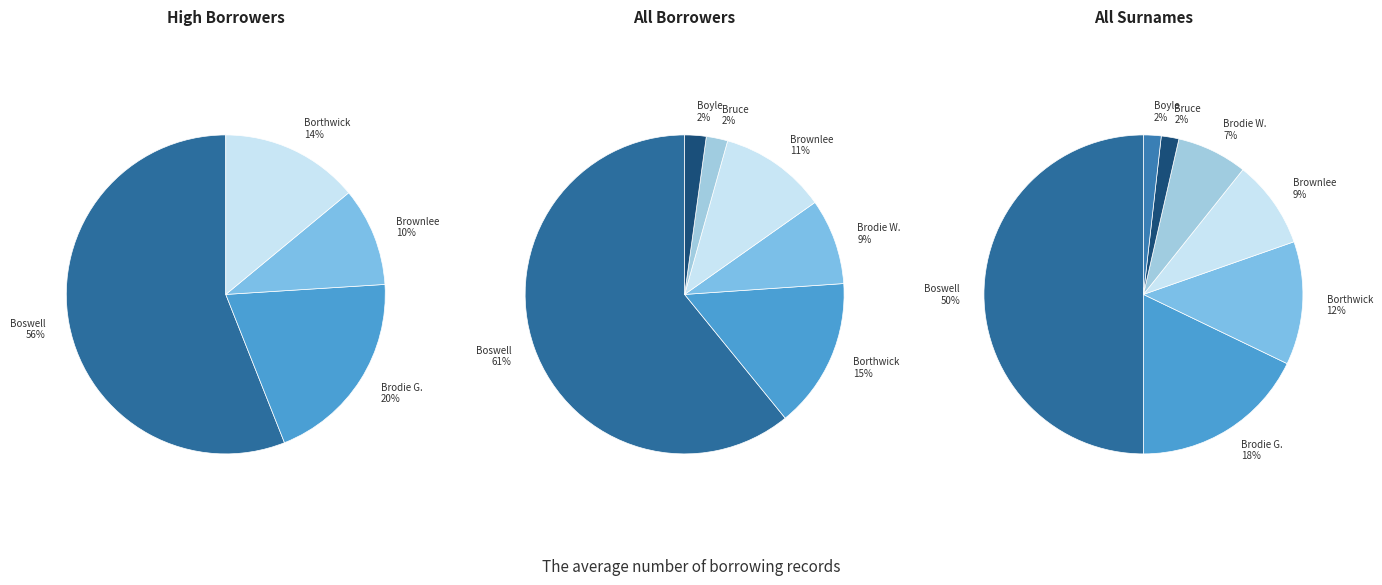

What is the largest slice in the pie chart?

Boswell